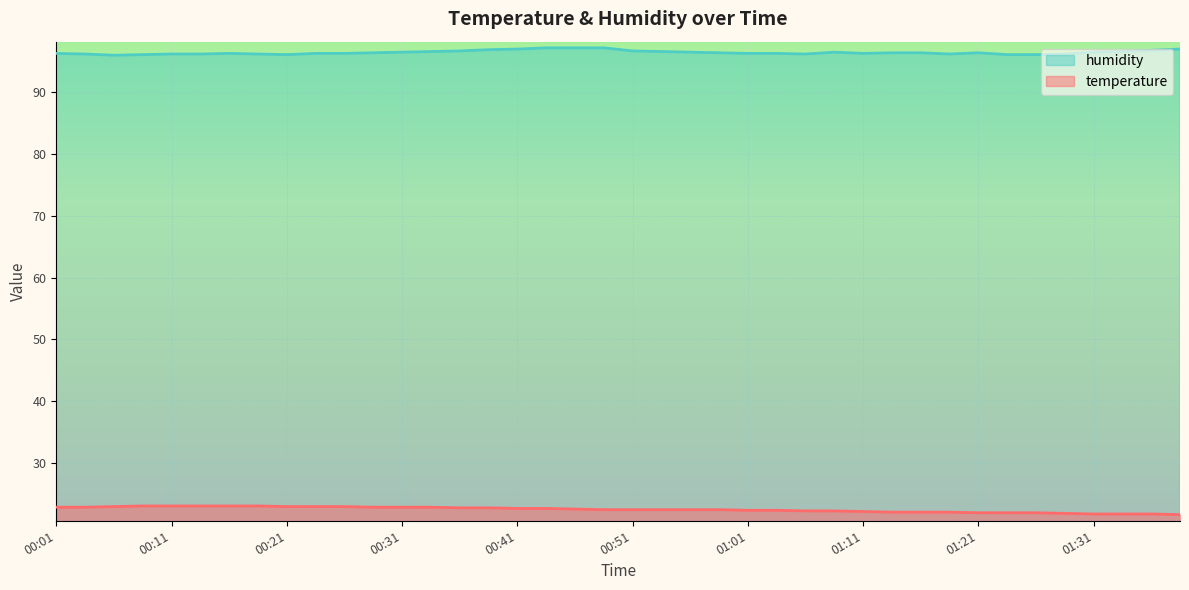

Which has a higher value, 00:31 or 00:01?

00:31